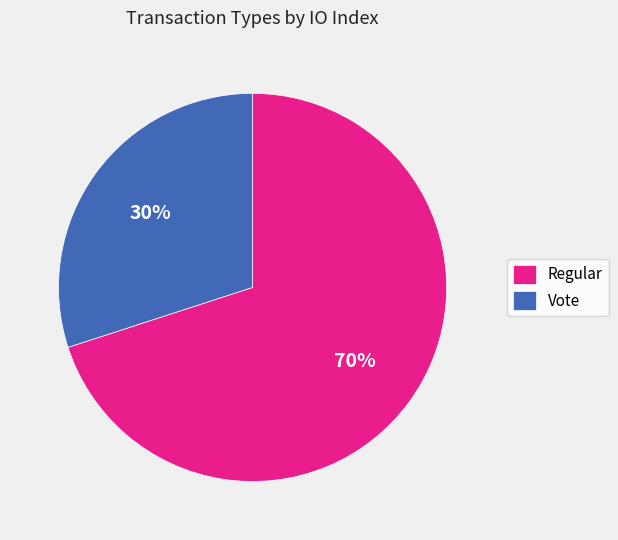

Count the number of slices in the pie.

2